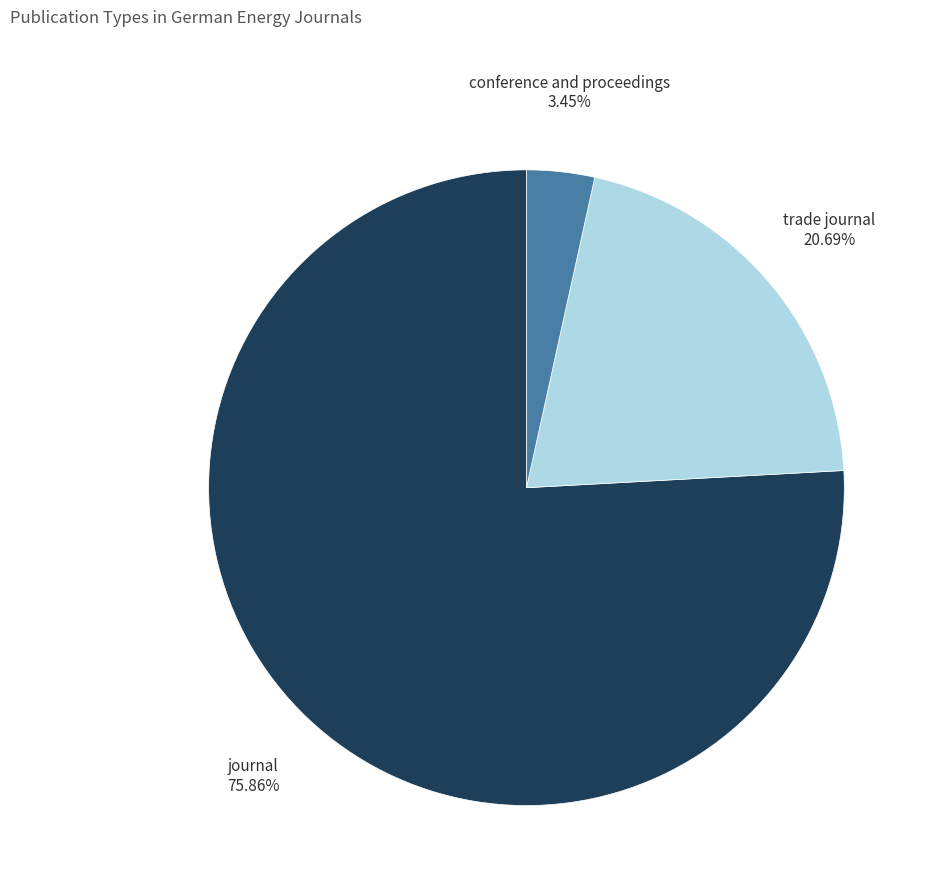

The conference and proceedings slice represents 3% of the pie. True or false?

True